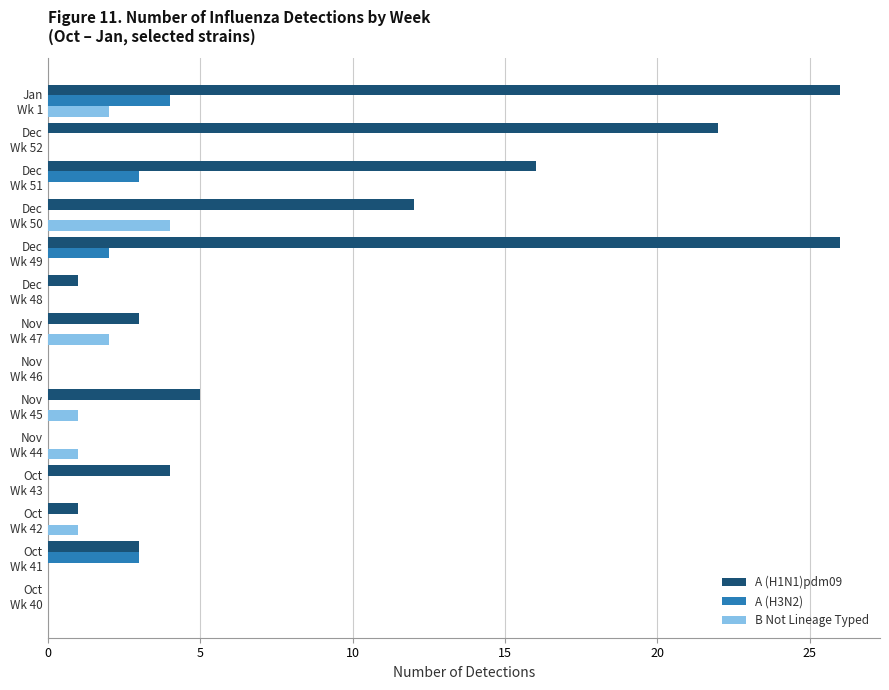

What is the maximum value for B Not Lineage Typed?

4